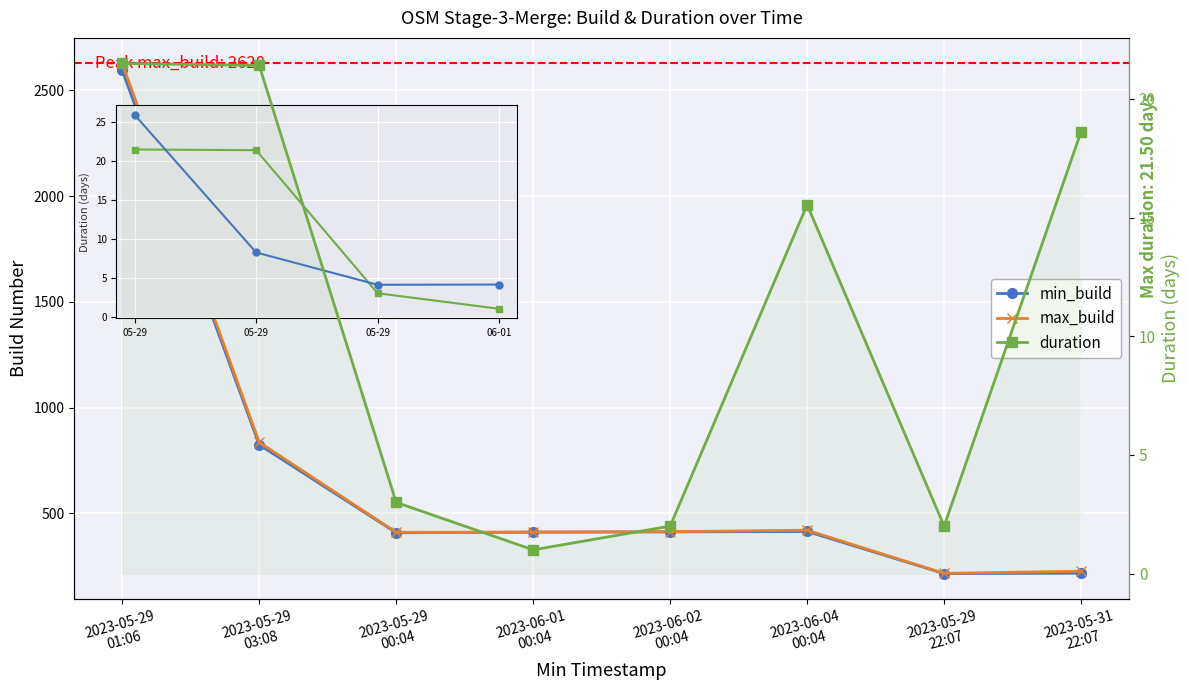

What is the difference between the second highest and second lowest values in the min_build series?

607.0